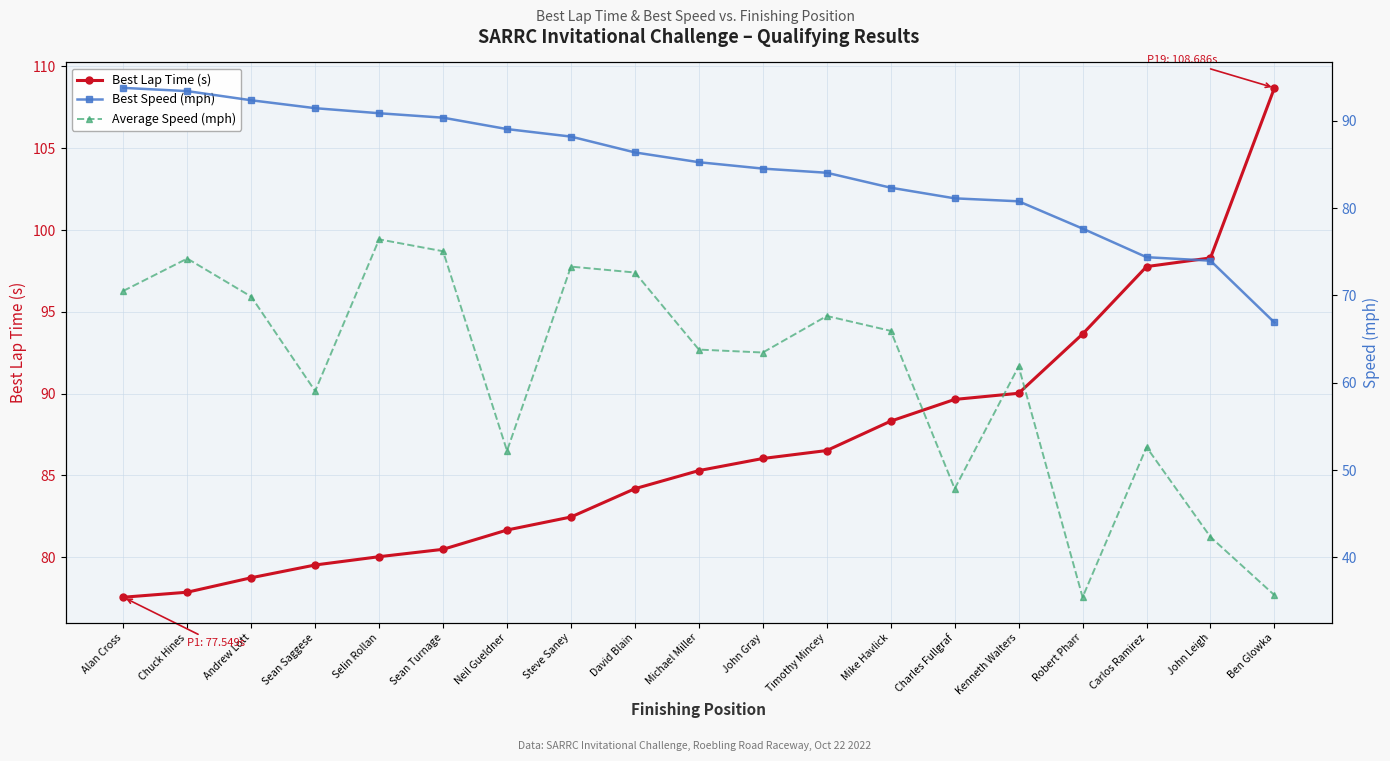

List the series in order of their peak value, highest first.

Best Lap Time (s), Best Speed (mph), Average Speed (mph)